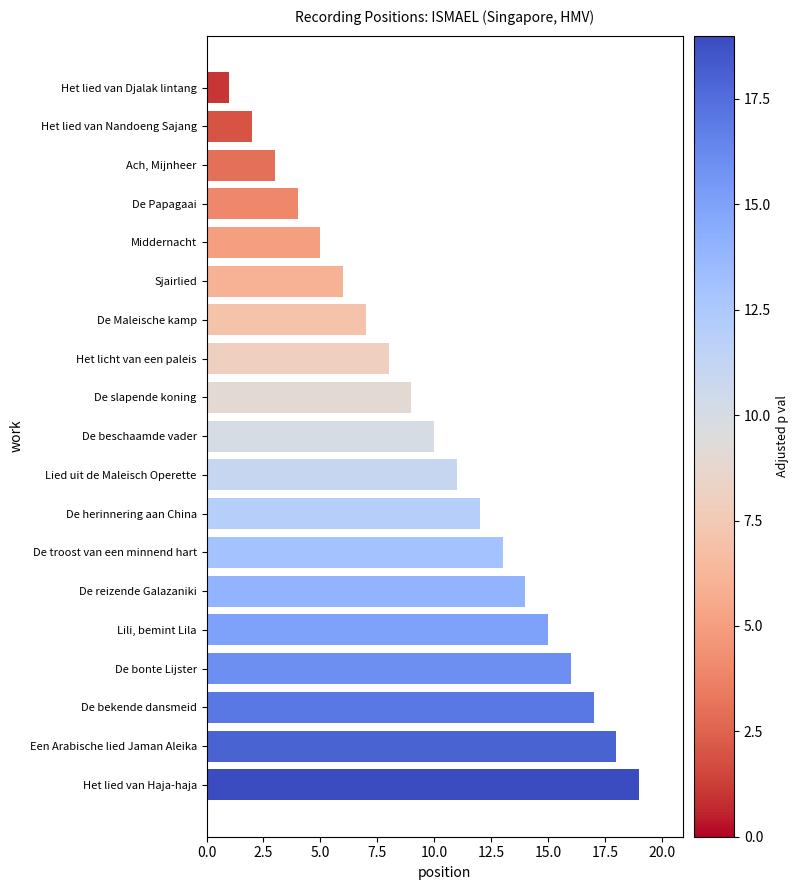

True or false: the data shows 10 at De beschaamde vader.

True